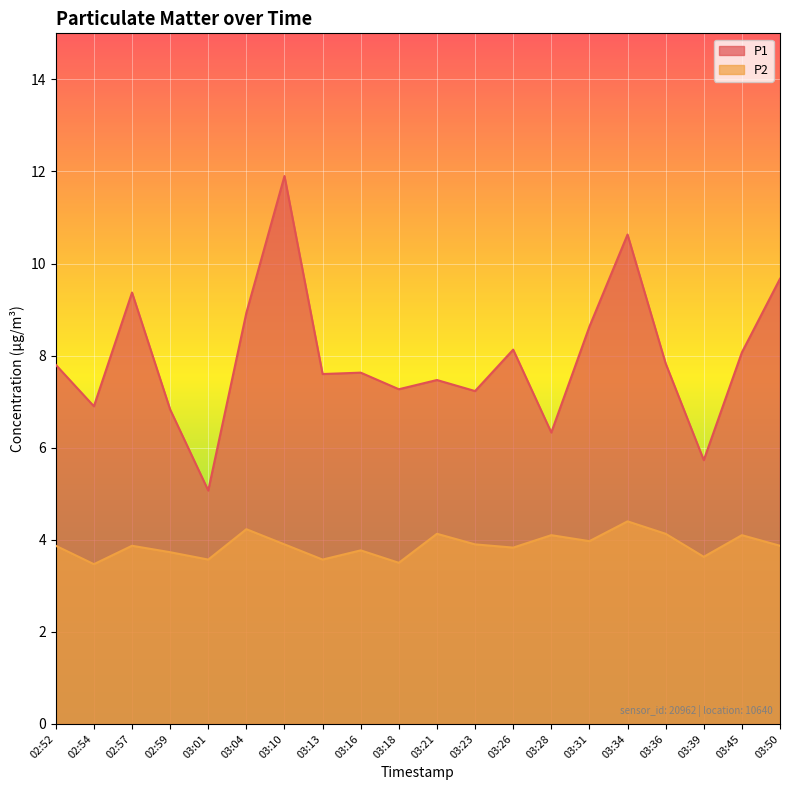

At which category does the chart reach its peak across all series?

03:10